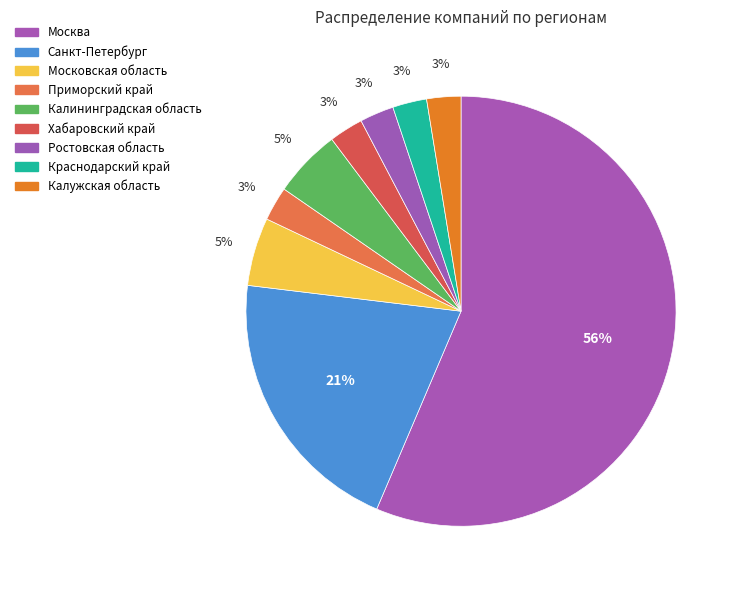

Rank the categories by value from highest to lowest.

Москва, Санкт-Петербург, Московская область, Калининградская область, Приморский край, Хабаровский край, Ростовская область, Краснодарский край, Калужская область